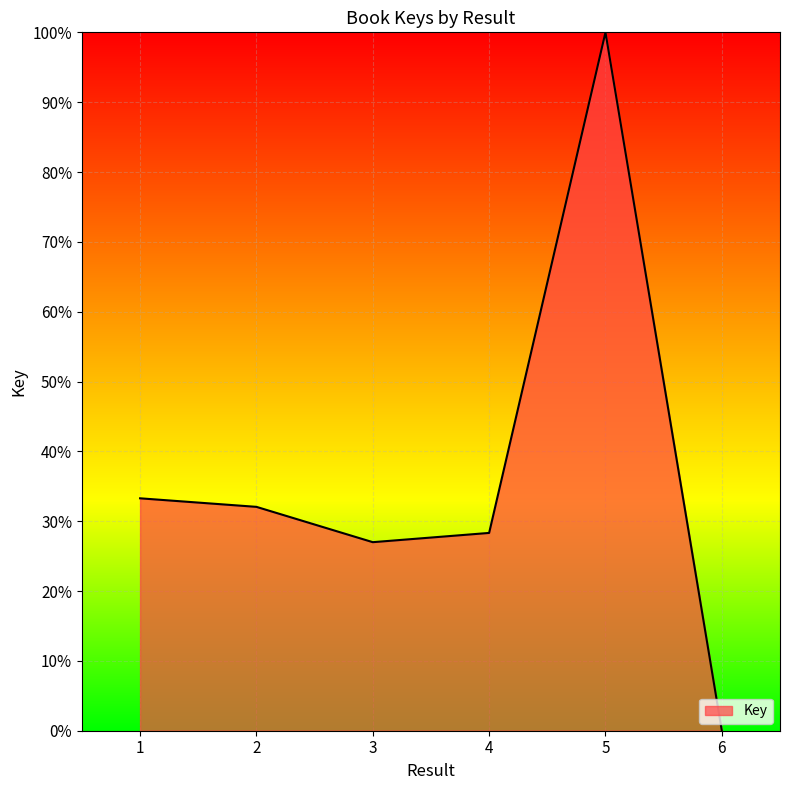

Rank the categories by value from highest to lowest.

5, 1, 2, 4, 3, 6